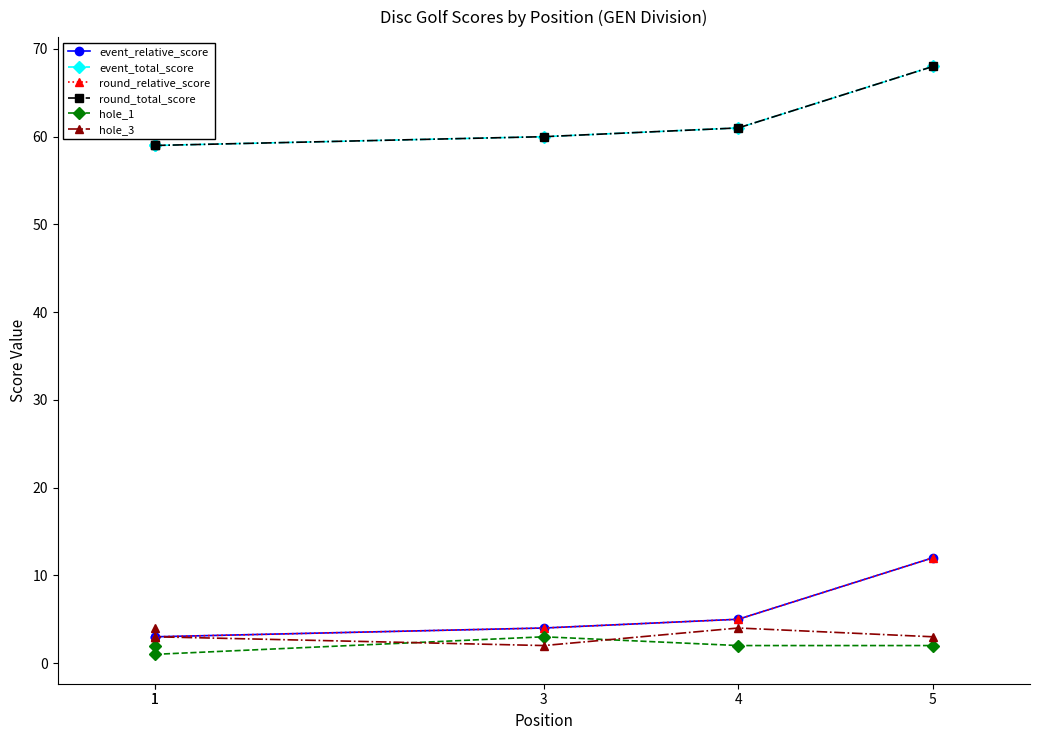

Where is event_relative_score nearest to the value 7?

4